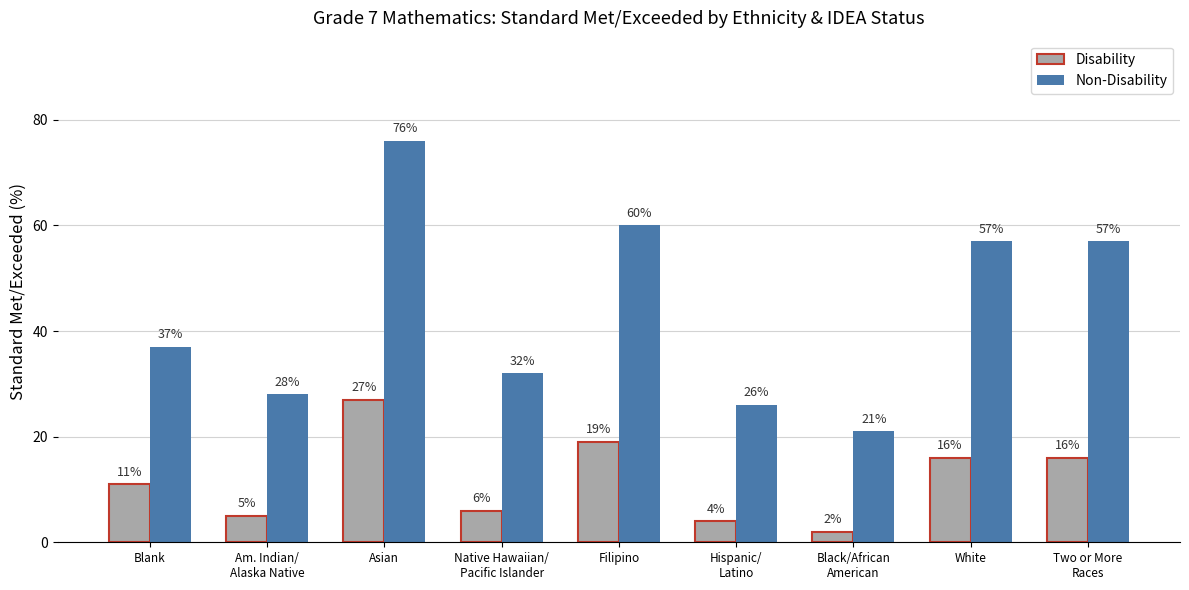

What is the label of the 8th bar from the left?

White